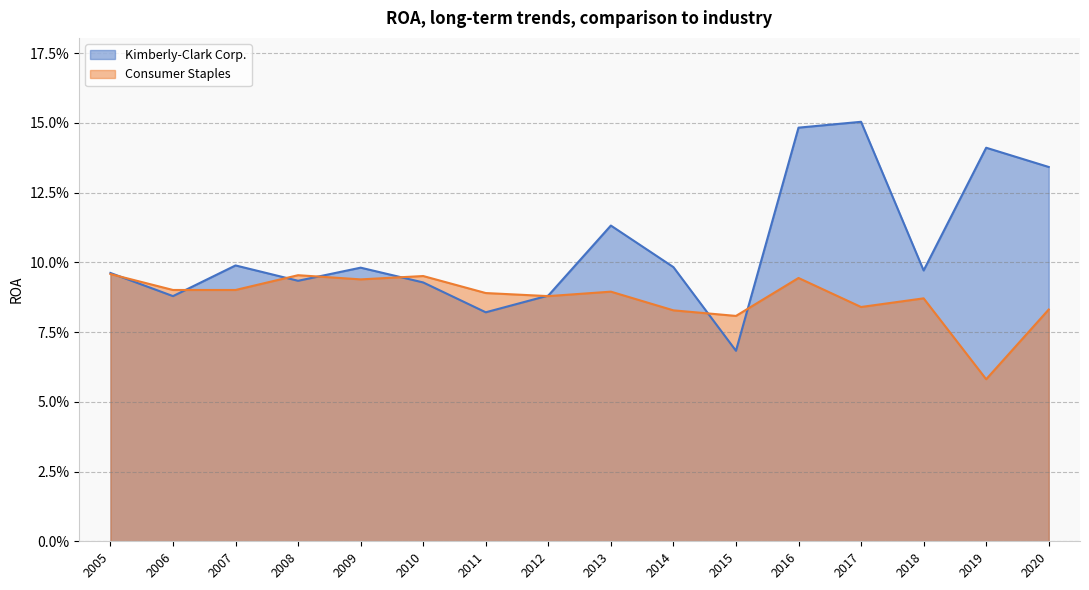

True or false: Consumer Staples has a value of 0.0 at 2016.

False